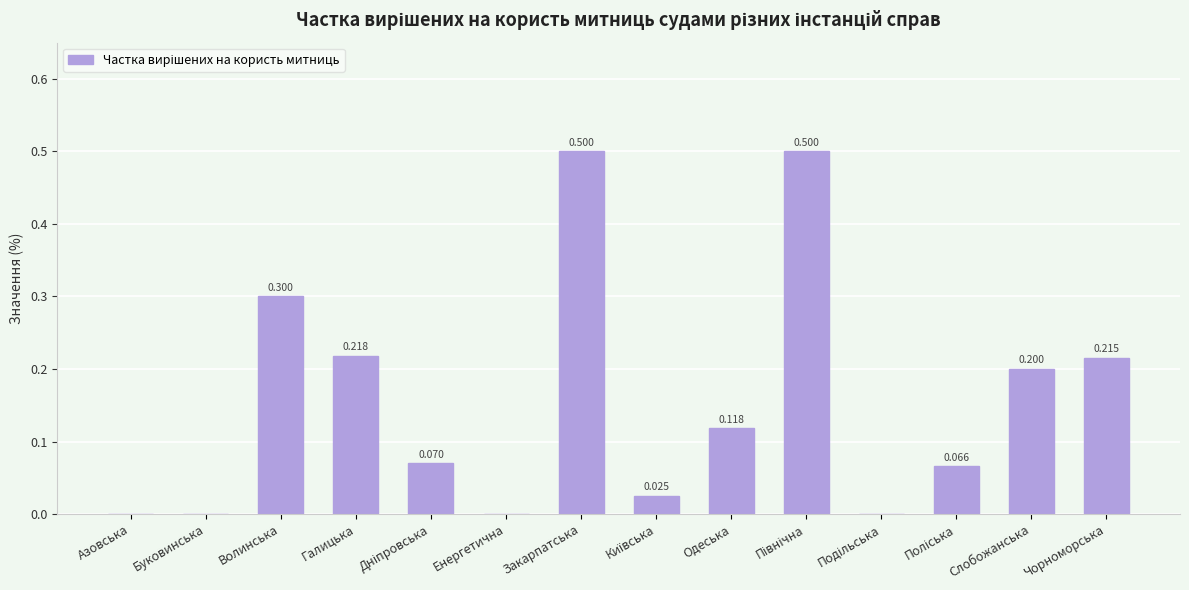

Between Одеська and Енергетична, which is larger?

Одеська